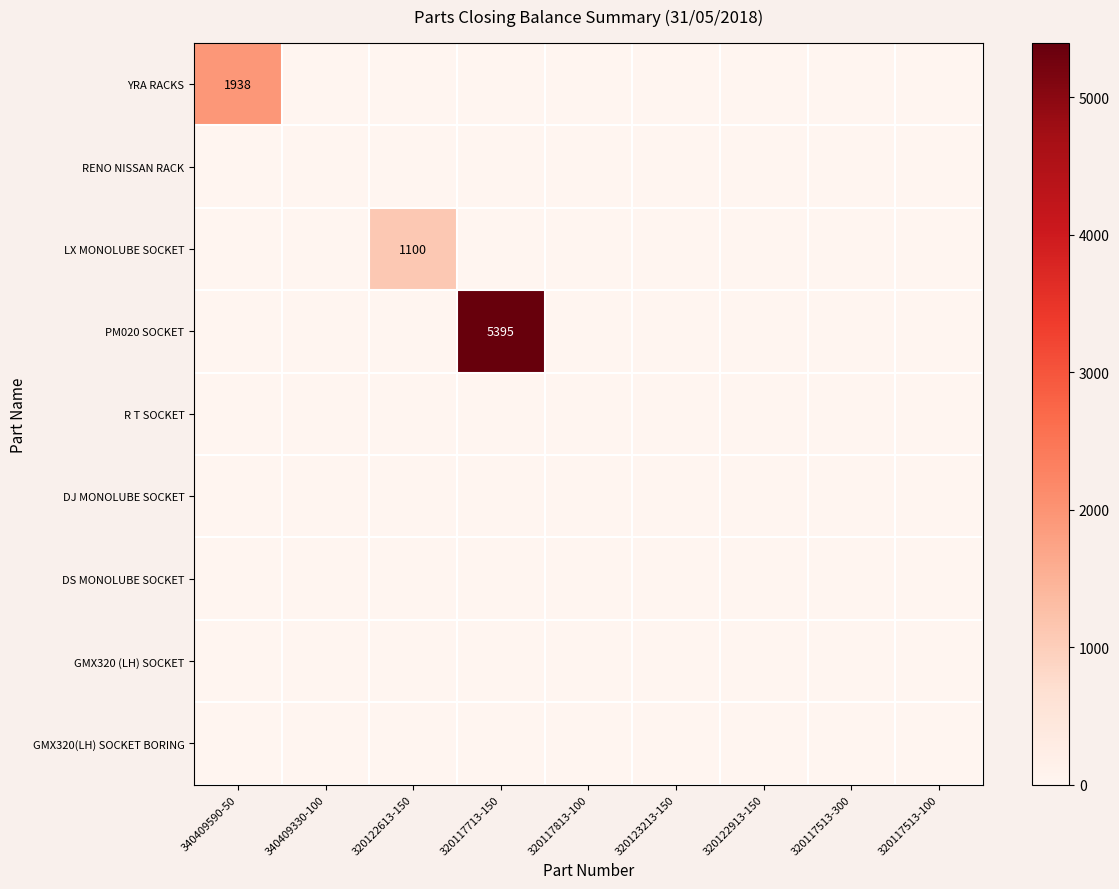

List the series in order of their peak value, highest first.

PM020 SOCKET, YRA RACKS, LX MONOLUBE SOCKET, RENO NISSAN RACK, R T SOCKET, DJ MONOLUBE SOCKET, DS MONOLUBE SOCKET, GMX320 (LH) SOCKET, GMX320(LH) SOCKET BORING